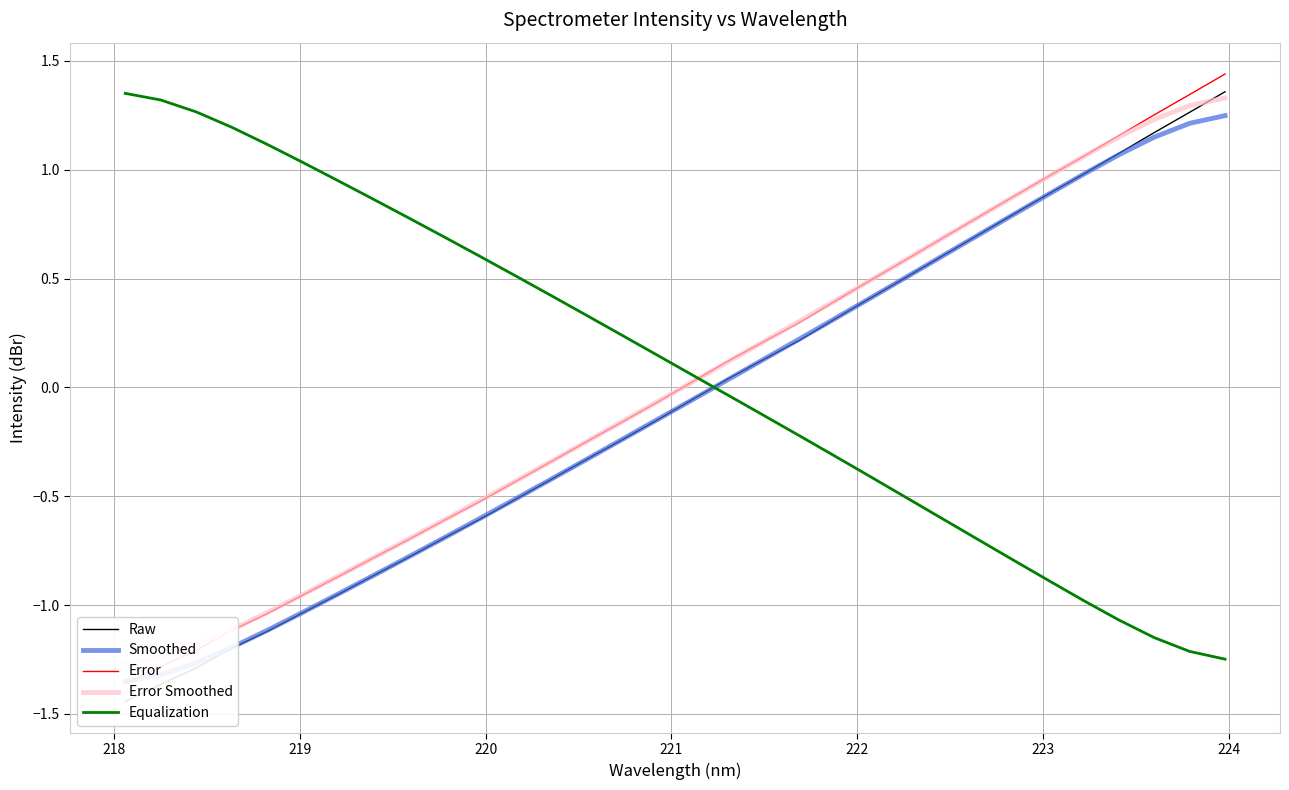

Reading right to left, list all the values displayed in this chart.

Raw: 1.4	1.3	1.2	1.1	1.0	0.9	0.8	0.7	0.6	0.5	0.4	0.3	0.2	0.1	0.0	-0.1	-0.1	-0.2	-0.3	-0.4	-0.5	-0.6	-0.7	-0.8	-0.9	-1.0	-1.0	-1.1	-1.2	-1.3	-1.4	-1.4
Smoothed: 1.2	1.2	1.1	1.1	1.0	0.9	0.8	0.7	0.6	0.5	0.4	0.3	0.2	0.1	0.0	-0.1	-0.1	-0.2	-0.3	-0.4	-0.5	-0.6	-0.7	-0.8	-0.9	-0.9	-1.0	-1.1	-1.2	-1.3	-1.3	-1.4
Error: 1.4	1.3	1.3	1.2	1.1	1.0	0.9	0.8	0.7	0.6	0.5	0.4	0.3	0.2	0.1	0.0	-0.1	-0.2	-0.2	-0.3	-0.4	-0.5	-0.6	-0.7	-0.8	-0.9	-1.0	-1.0	-1.1	-1.2	-1.3	-1.4
Error Smoothed: 1.3	1.3	1.2	1.1	1.1	1.0	0.9	0.8	0.7	0.6	0.5	0.4	0.3	0.2	0.1	0.0	-0.1	-0.2	-0.2	-0.3	-0.4	-0.5	-0.6	-0.7	-0.8	-0.9	-1.0	-1.0	-1.1	-1.2	-1.2	-1.3
Equalization: -1.2	-1.2	-1.1	-1.1	-1.0	-0.9	-0.8	-0.7	-0.6	-0.5	-0.4	-0.3	-0.2	-0.1	-0.0	0.1	0.1	0.2	0.3	0.4	0.5	0.6	0.7	0.8	0.9	0.9	1.0	1.1	1.2	1.3	1.3	1.4